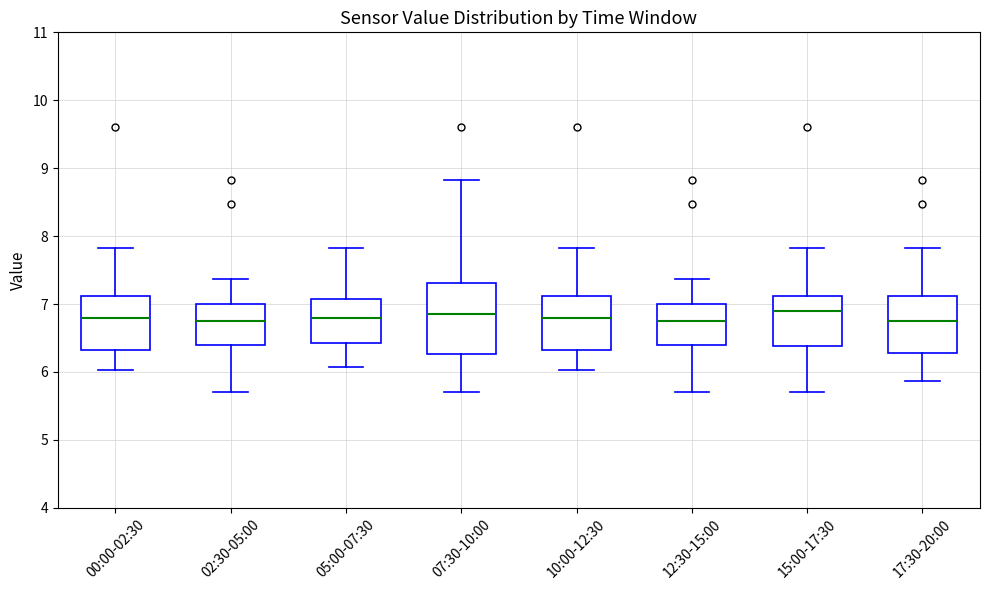

Comparing the boxes themselves (not the whiskers), which one is the tallest?

07:30-10:00